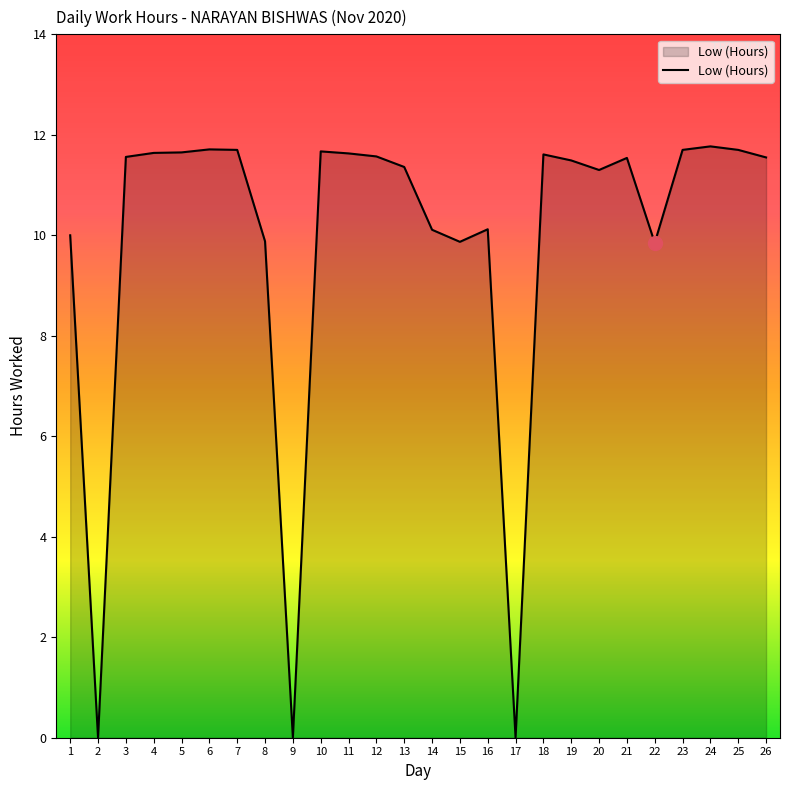

What is the ratio of the value at 5 to the value at 19?

1.0